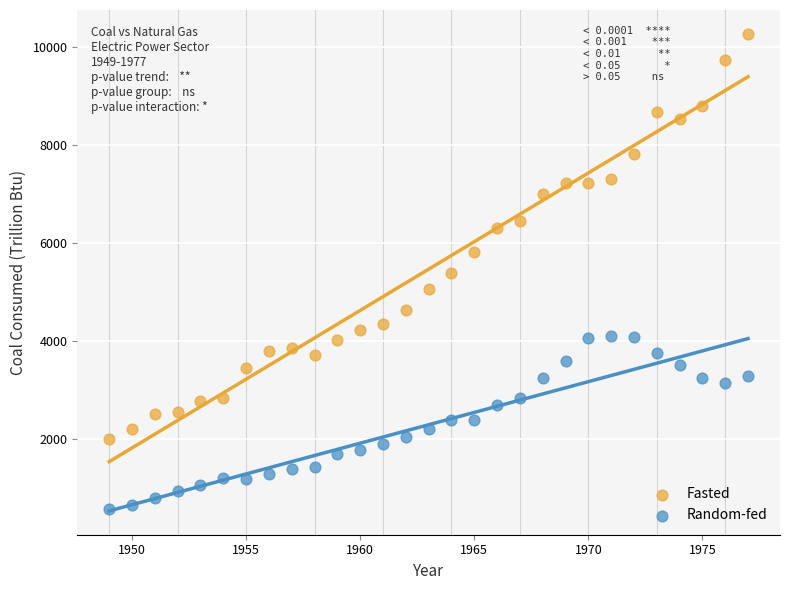

Across all data points, what is the range of X values (max minus min)?

28.0